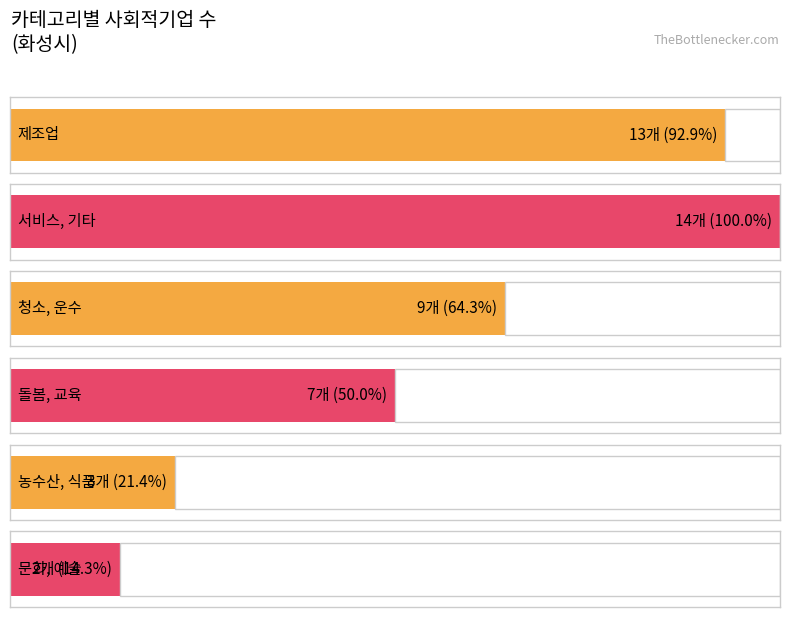

How many data points does each series have?

6